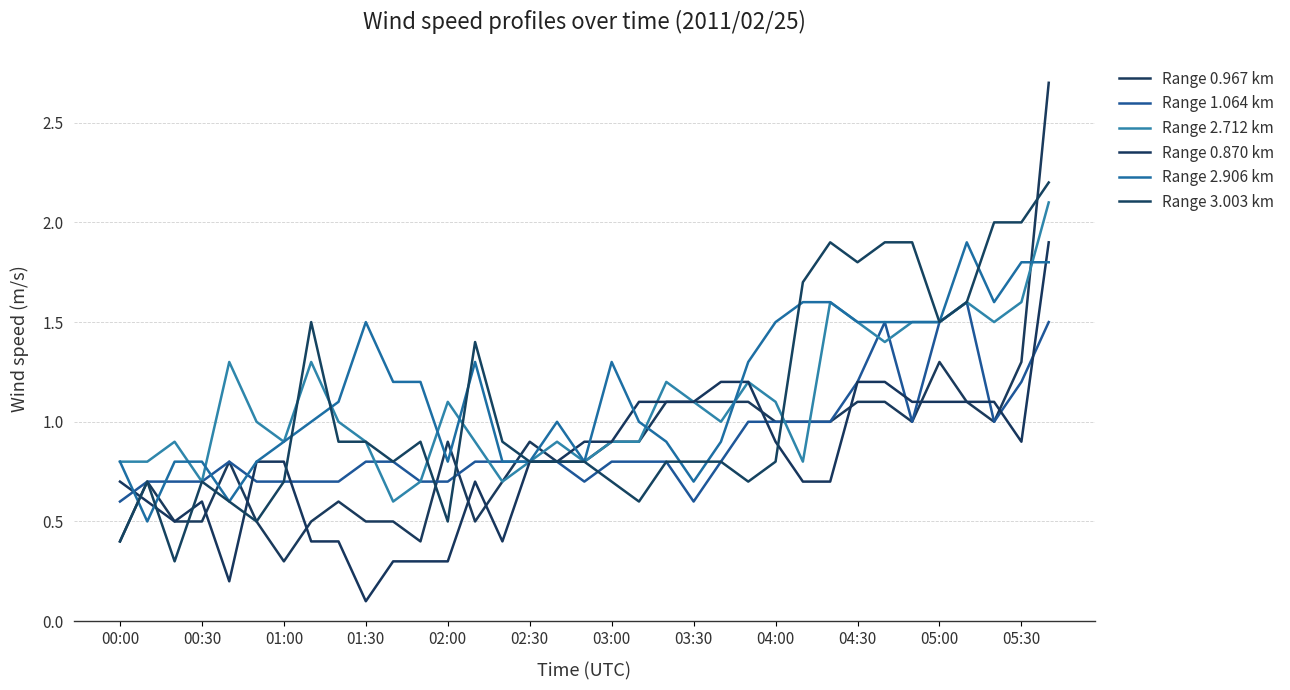

Is this an area chart (filled region under the line)?

No